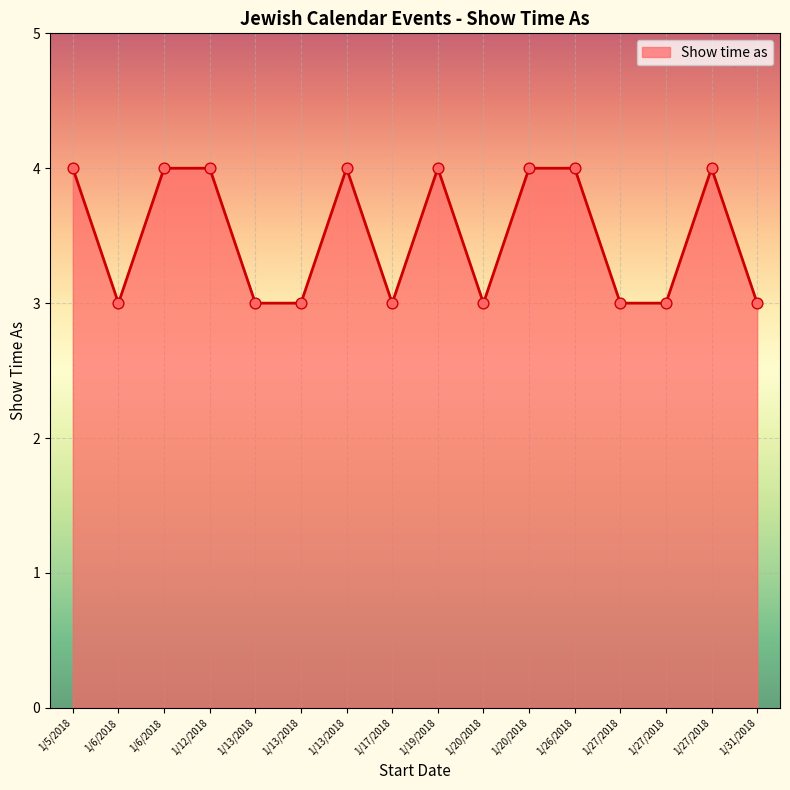

What is the ratio of the value at 1/5/2018 to the value at 1/27/2018?

1.3